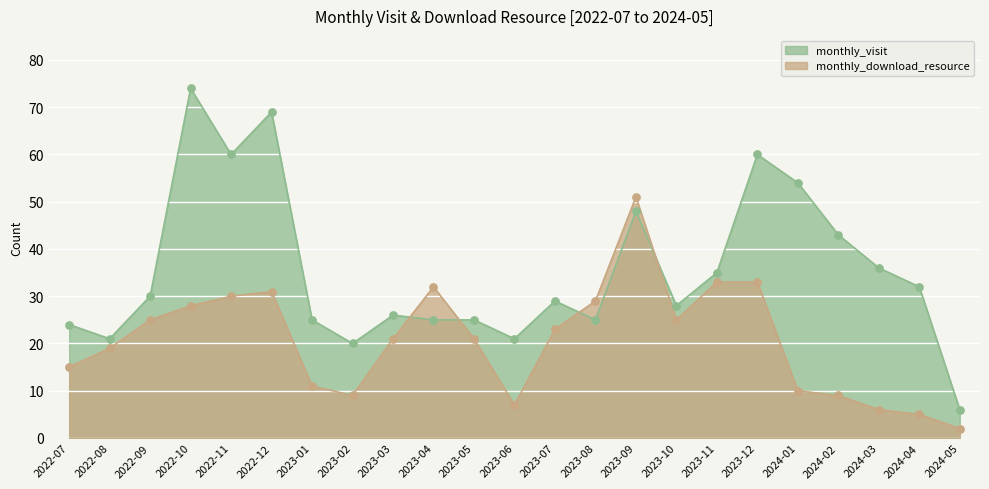

Is the value of monthly_download_resource at 2022-10 greater than the value of monthly_visit at 2022-08?

Yes